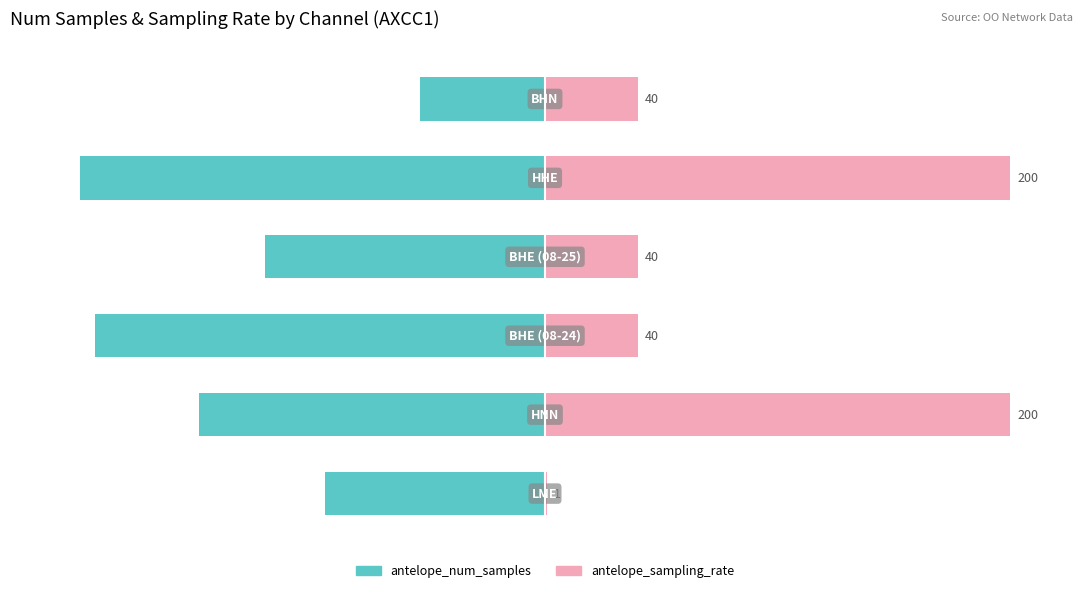

True or false: antelope_num_samples has a value of -41.7 at 5.

False